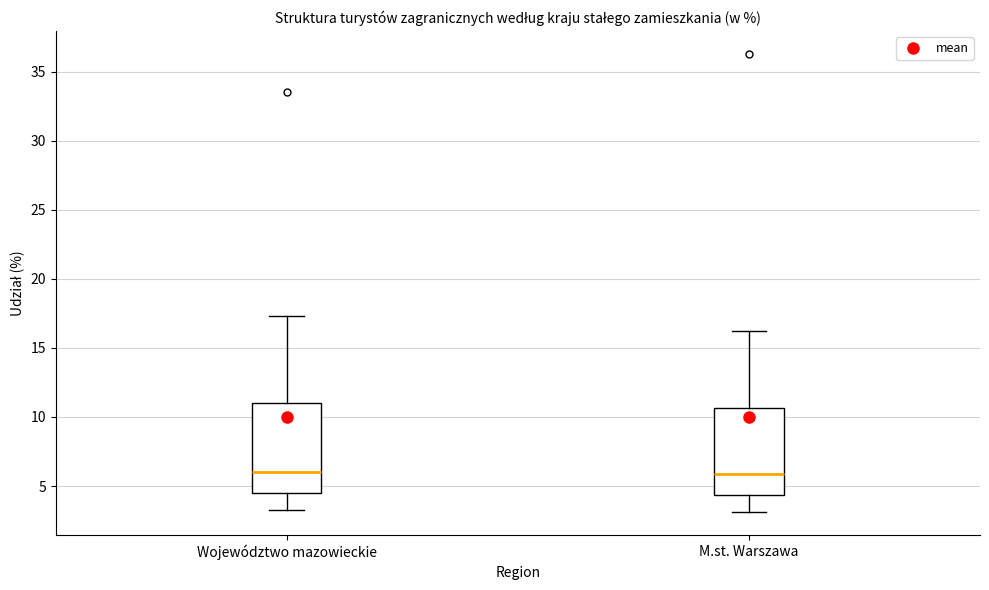

Reading left to right, transcribe this box plot: for each box, give where its median line is, the range the box spans, and where its two whiskers end, as read against the y-axis. The values are not printed on the chart, so give them approximately, as read against the axis.

Województwo mazowieckie: median 6.0, box 4.5 to 11.0, whiskers 3.5 to 17.5
M.st. Warszawa: median 6.0, box 4.5 to 10.5, whiskers 3.0 to 16.0